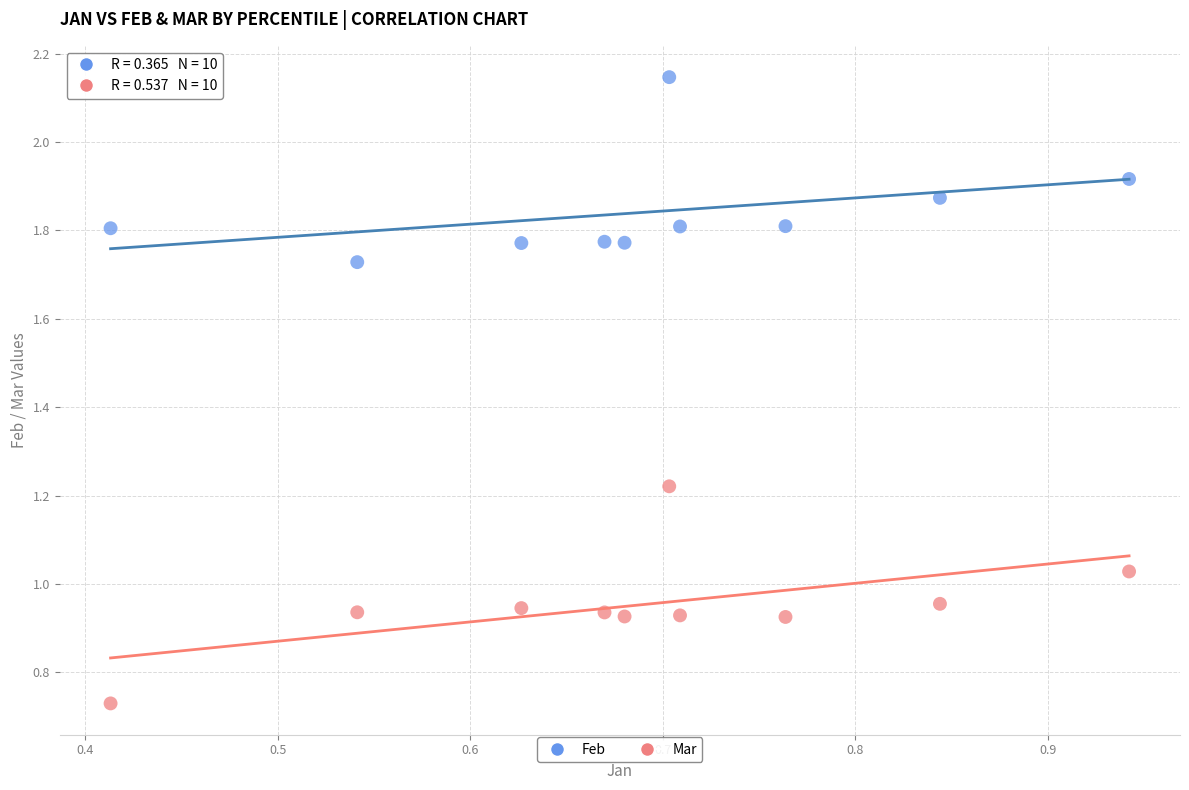

What are all the series names shown in the legend?

Feb, Mar